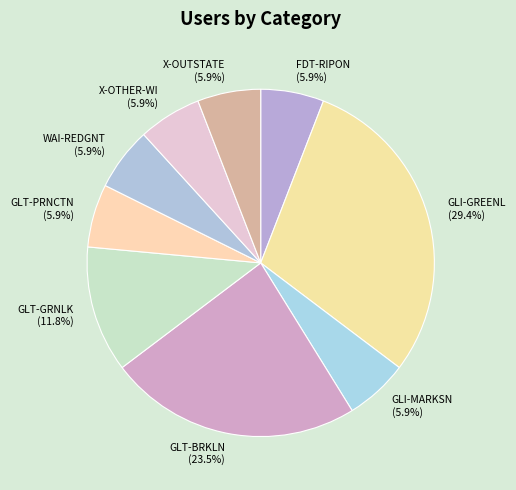

Is there a majority slice in this chart?

No